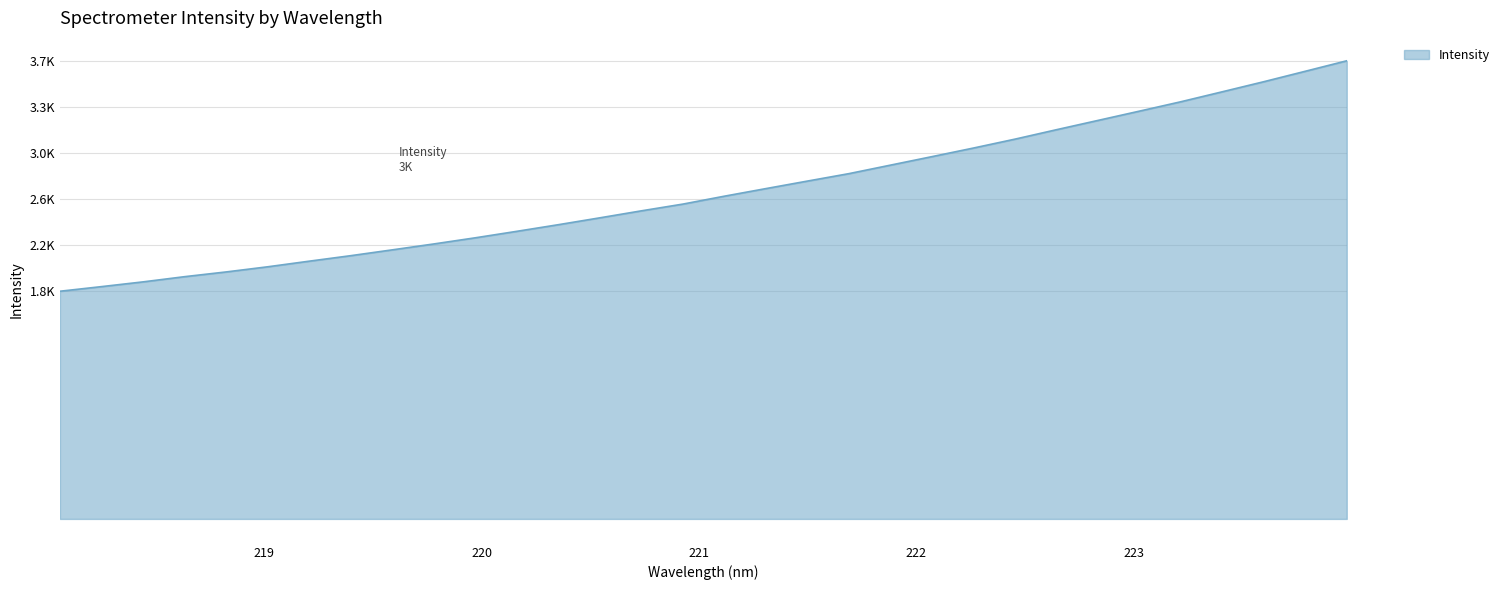

List the labels in order of value, largest first.

223.9802, 223.7895, 223.5987, 223.408, 223.2172, 223.0264, 222.8355, 222.6447, 222.4538, 222.263, 222.0721, 221.8812, 221.6902, 221.4993, 221.3083, 221.1174, 220.9264, 220.7354, 220.5444, 220.3533, 220.1623, 219.9712, 219.7801, 219.589, 219.3979, 219.2067, 219.0156, 218.8244, 218.6332, 218.442, 218.2508, 218.0596